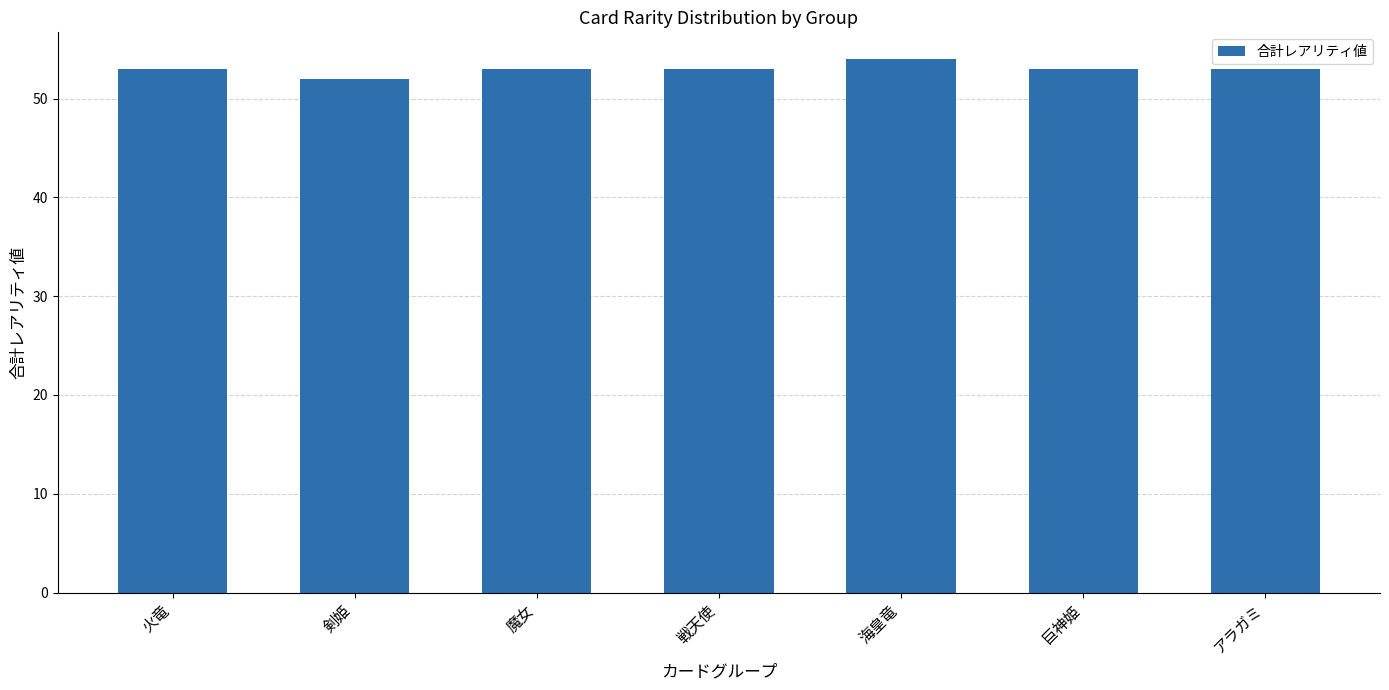

Read the value at 剣姫.

52